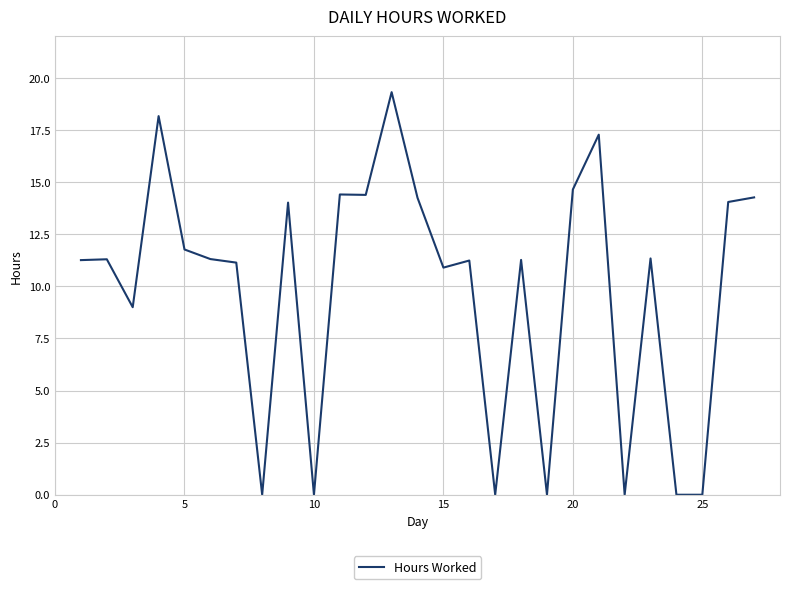

What is the difference between the maximum and minimum values?

19.3